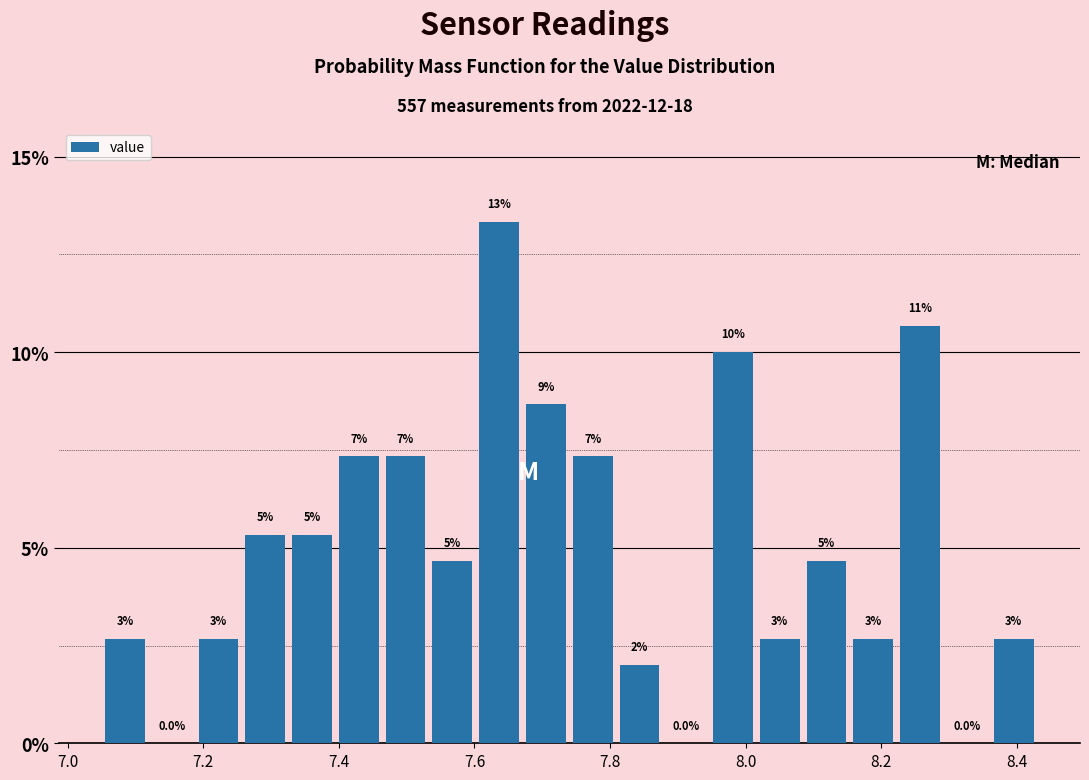

Read against the x-axis, roughly where is the centre of the tallest bar?

7.64